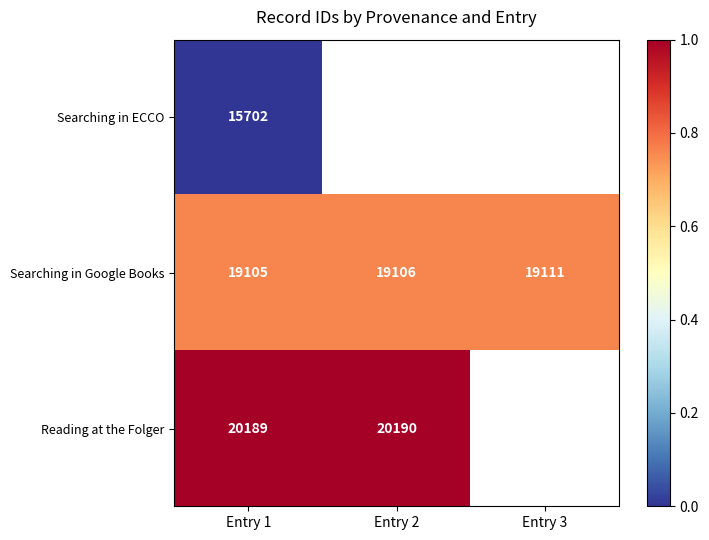

List the labels in order of Searching in Google Books value, smallest first.

Entry 1, Entry 2, Entry 3